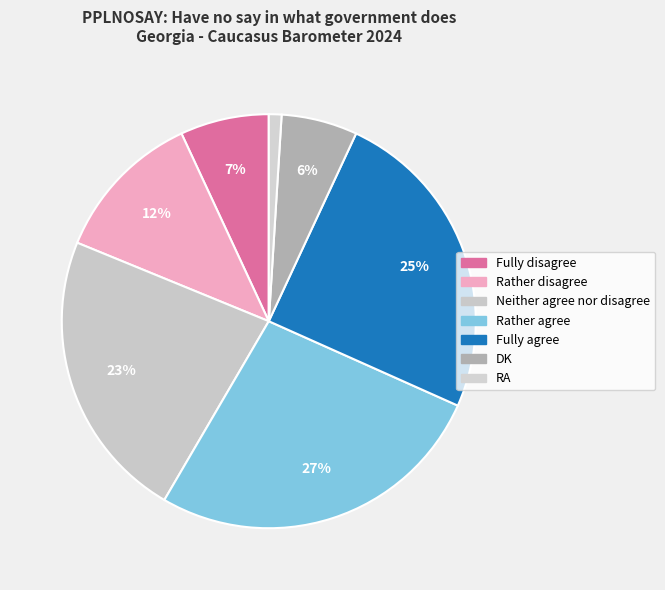

What is the largest slice in the pie chart?

Rather agree